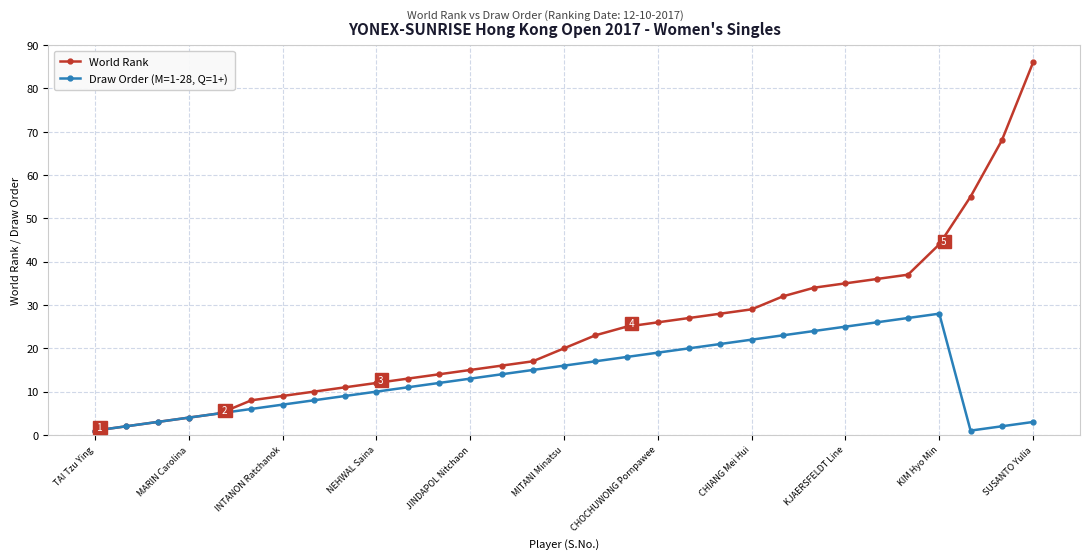

Which series has the largest total across all categories?

World Rank